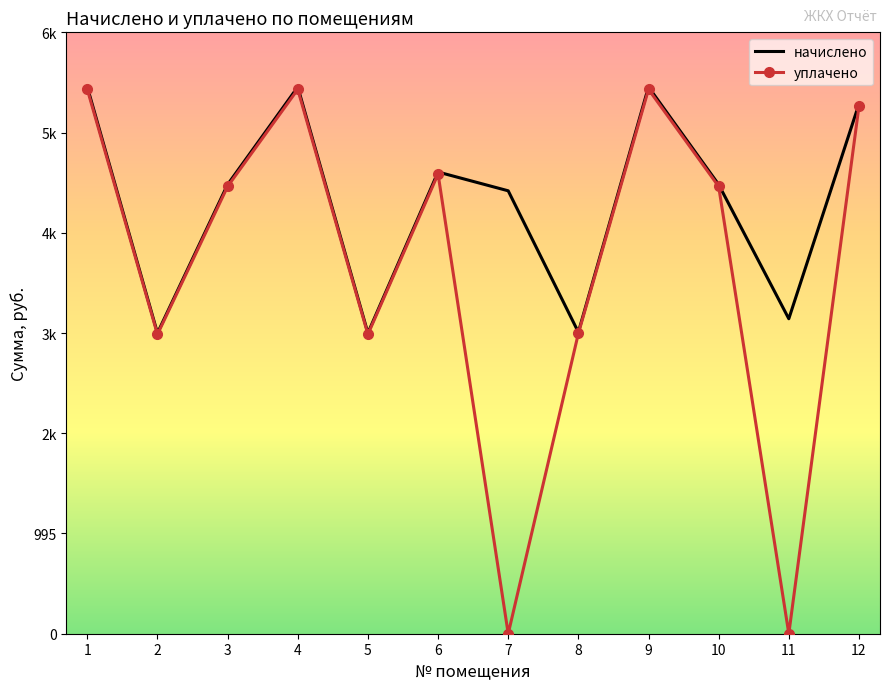

What is the difference between the highest and lowest values at 9?

23.2